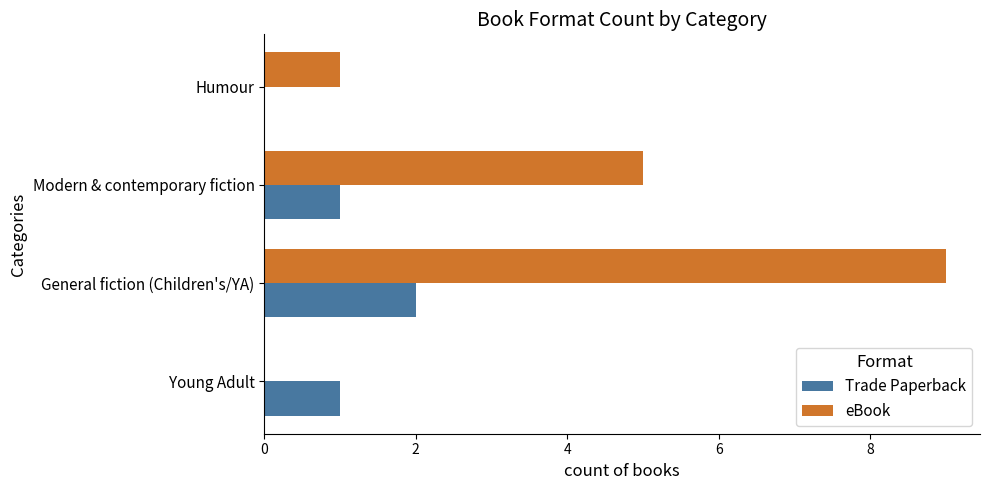

What is the sum of all Trade Paperback values?

4